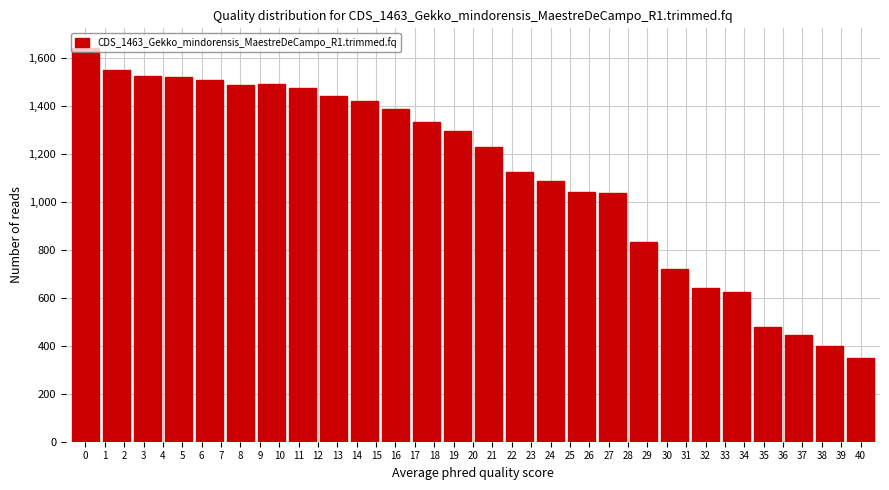

The value at 18 is 394. True or false?

False